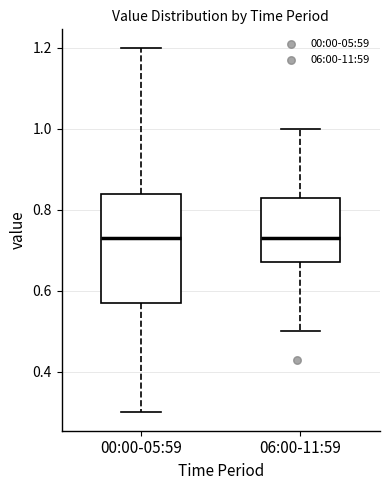

Reading left to right, transcribe this box plot: for each box, give where its median line is, the range the box spans, and where its two whiskers end, as read against the y-axis. The values are not printed on the chart, so give them approximately, as read against the axis.

00:00-05:59: median 0.74, box 0.58 to 0.84, whiskers 0.30 to 1.20
06:00-11:59: median 0.74, box 0.68 to 0.84, whiskers 0.50 to 1.00